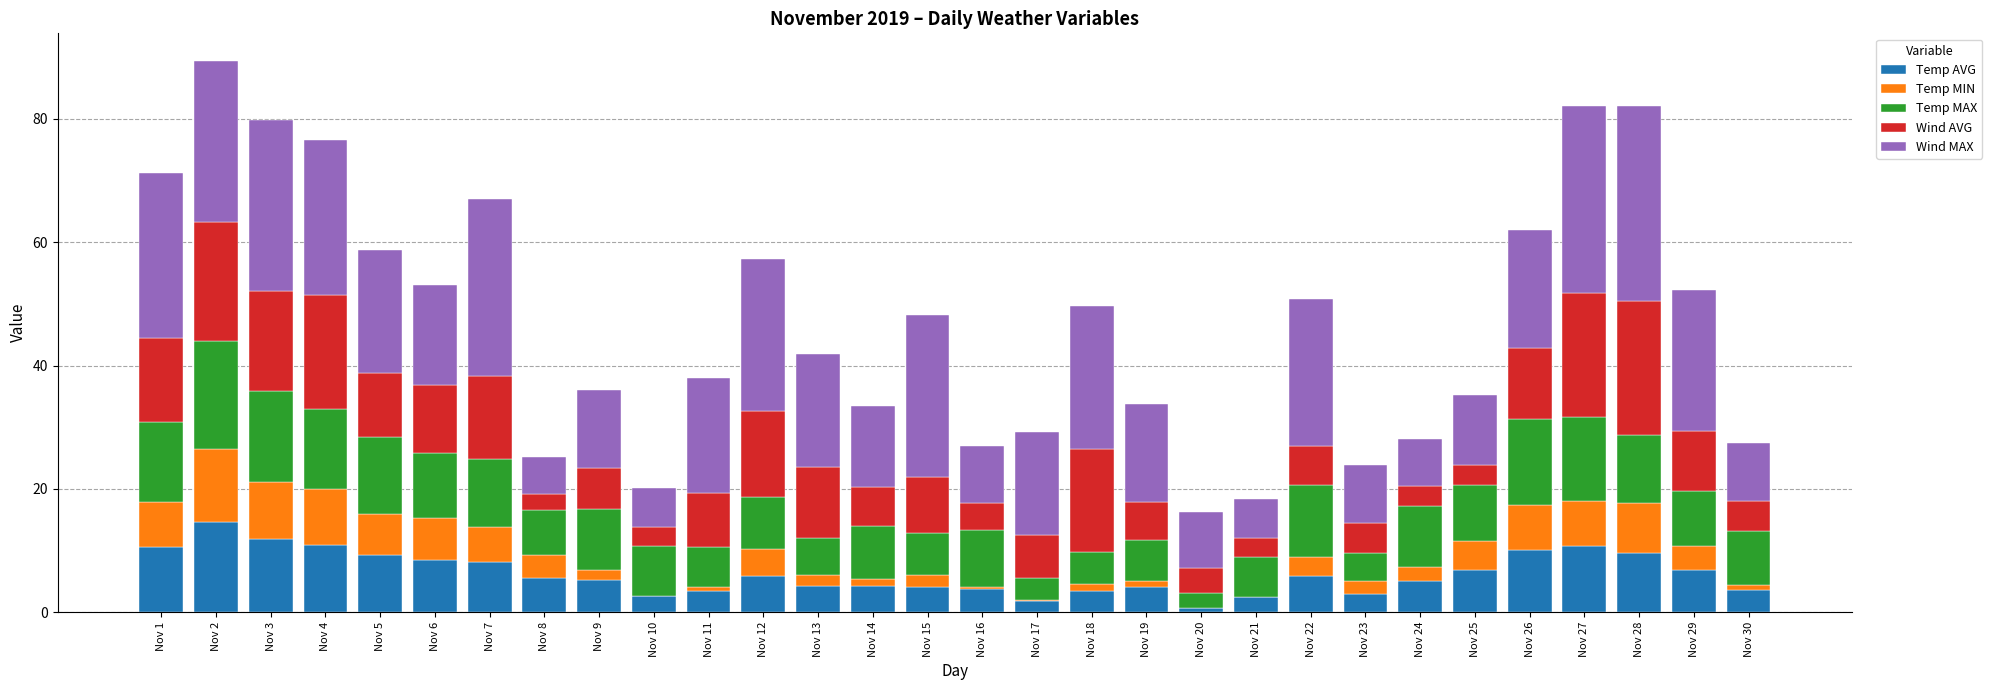

At which label does Temp AVG reach its peak?

Nov 2